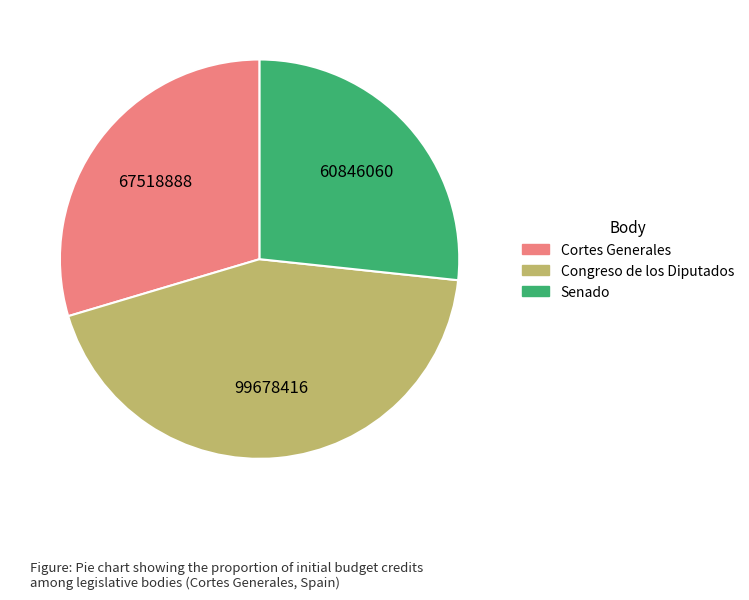

Do Congreso de los Diputados and Cortes Generales together represent more than half of the pie?

Yes